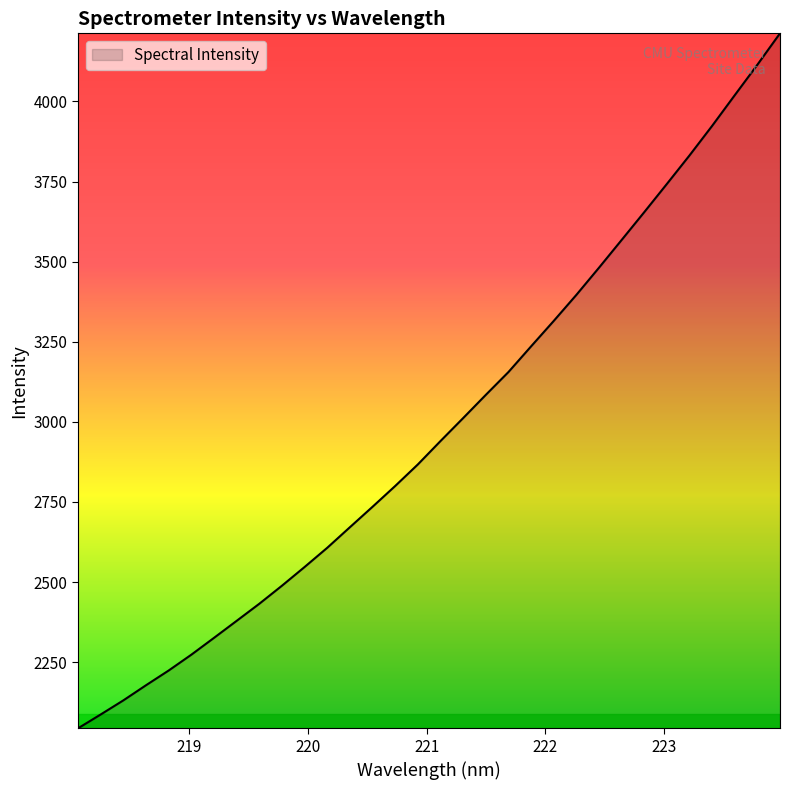

True or false: there are more than 2 points higher than both neighbors.

False